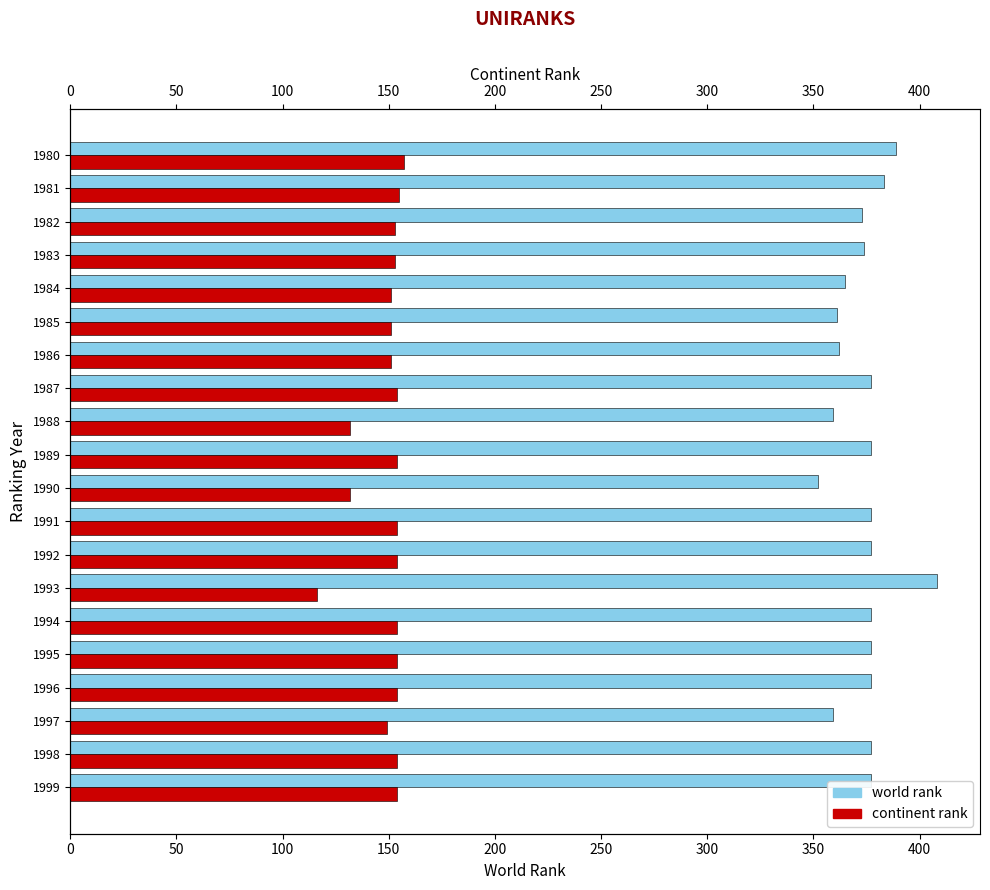

Is the value of continent rank at 1986 greater than the value of world rank at 1998?

No